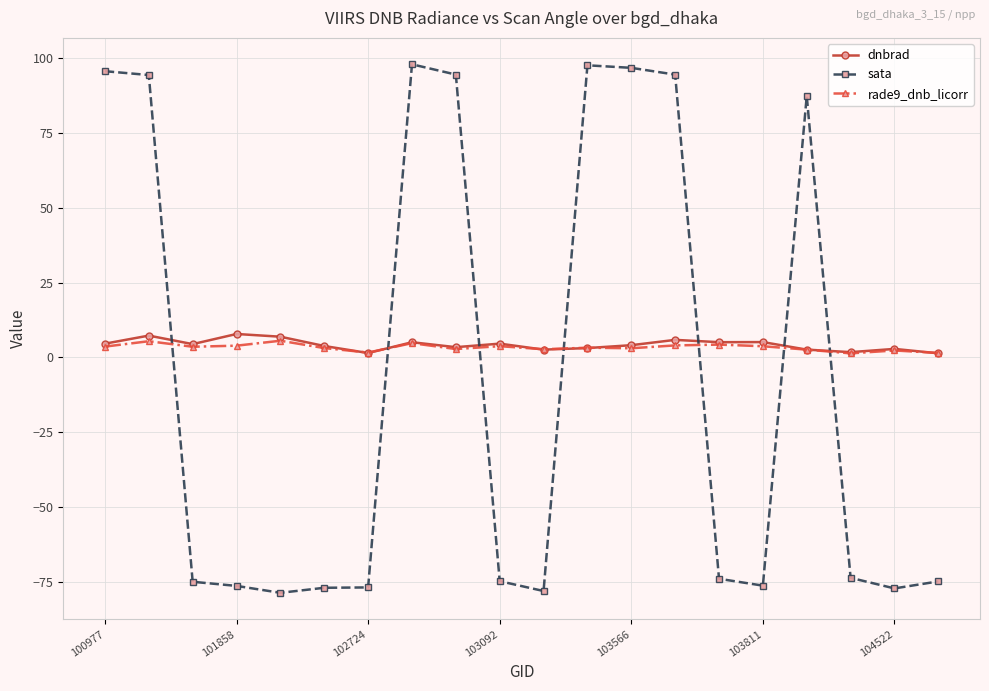

What is the highest value of the sata series?

98.0